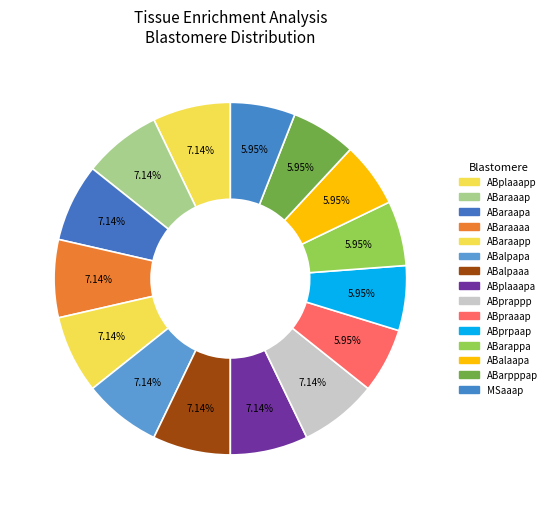

Does any single category account for the majority?

No